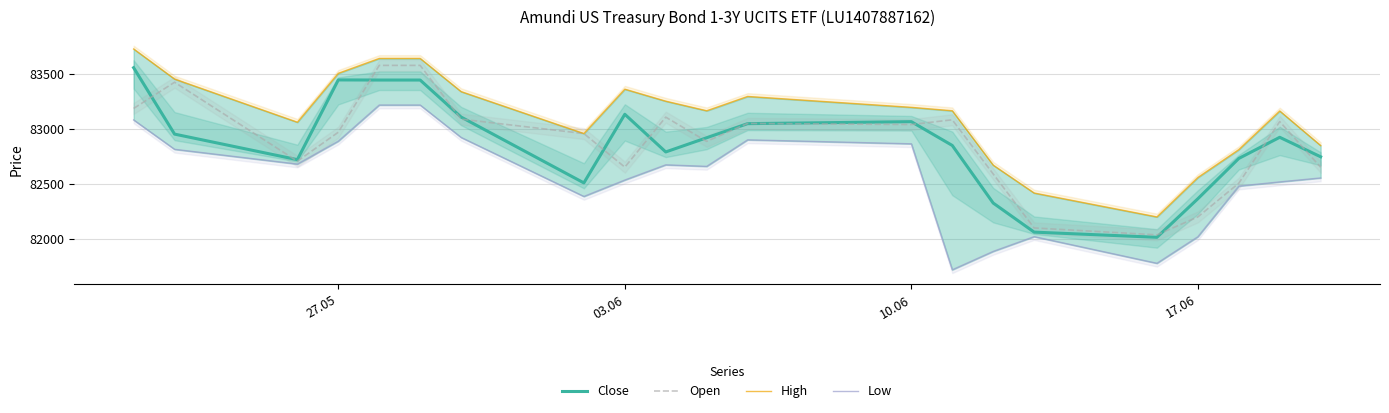

How many lines are shown in the chart?

4